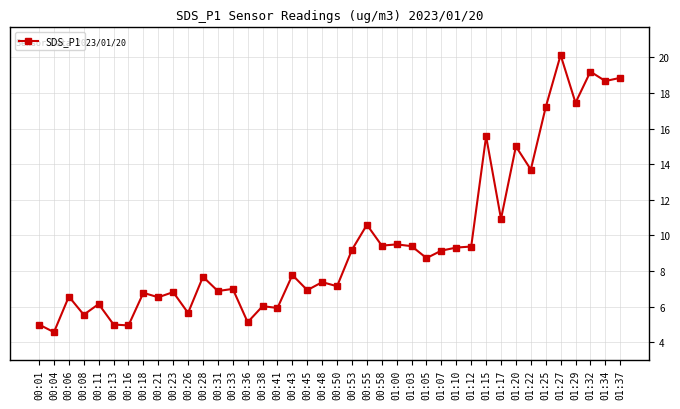

True or false: the data shows 12.1 at 00:48.

False